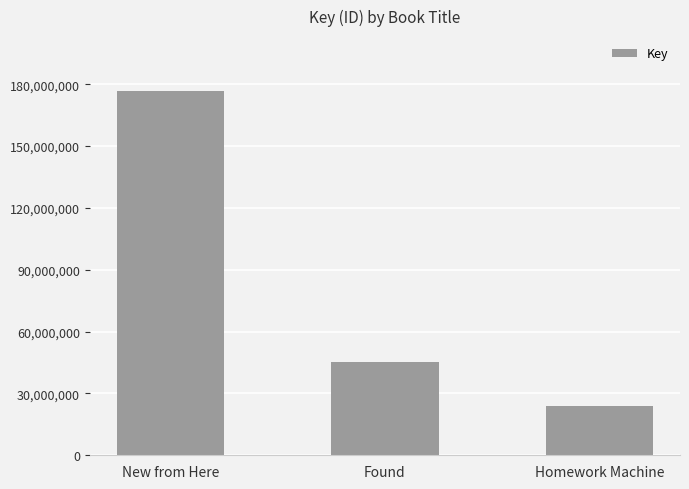

Reading left to right, transcribe all the data shown in this chart.

176857443	45253495	24080699